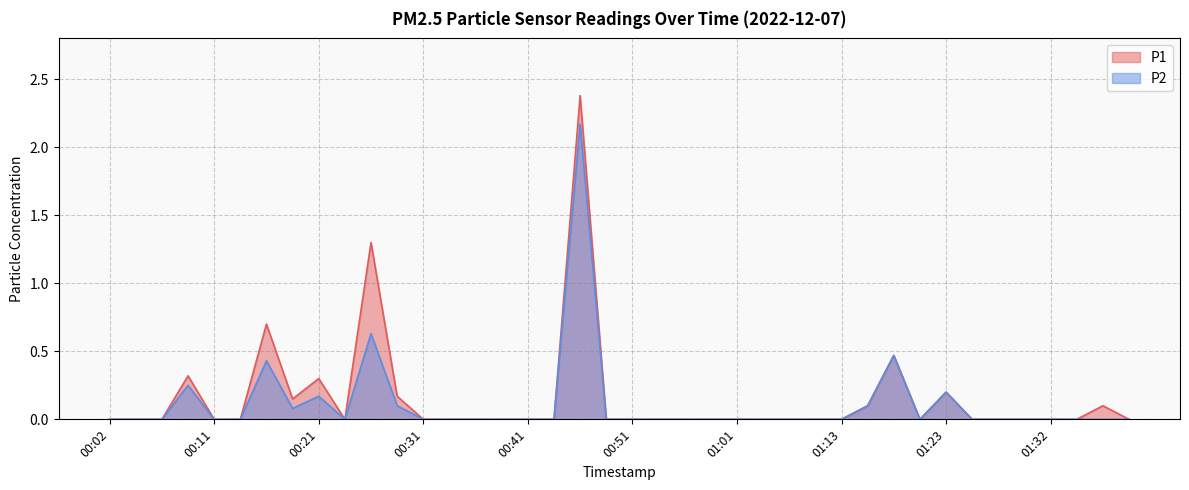

Rank the categories by P2 value from lowest to highest.

00:02, 00:04, 00:07, 00:11, 00:14, 00:24, 00:31, 00:34, 00:36, 00:38, 00:41, 00:43, 00:48, 00:51, 00:53, 00:56, 00:58, 01:01, 01:03, 01:05, 01:08, 01:13, 01:20, 01:25, 01:27, 01:30, 01:32, 01:35, 01:37, 01:40, 00:19, 00:29, 01:15, 00:21, 01:23, 00:09, 00:16, 01:18, 00:26, 00:46